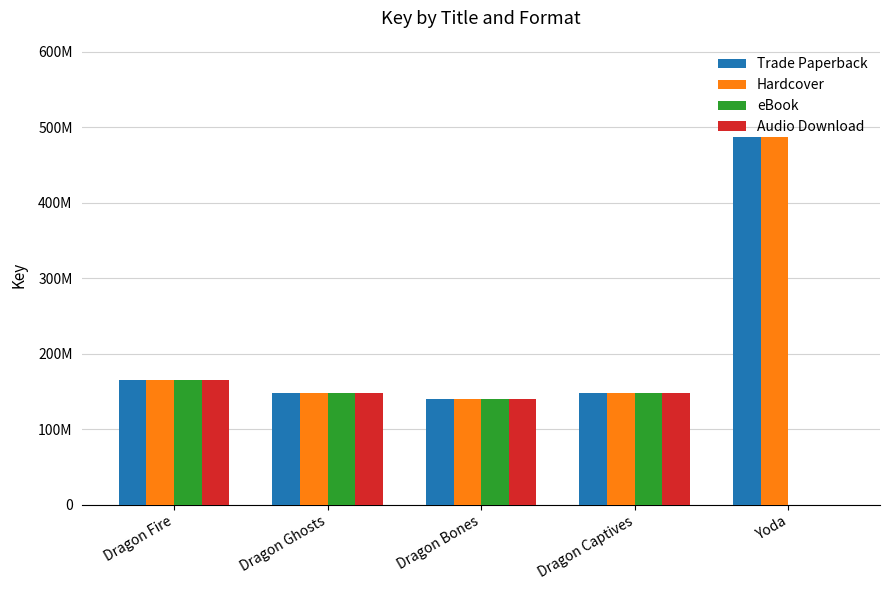

What value does the Trade Paperback series have at Dragon Captives?

148026246